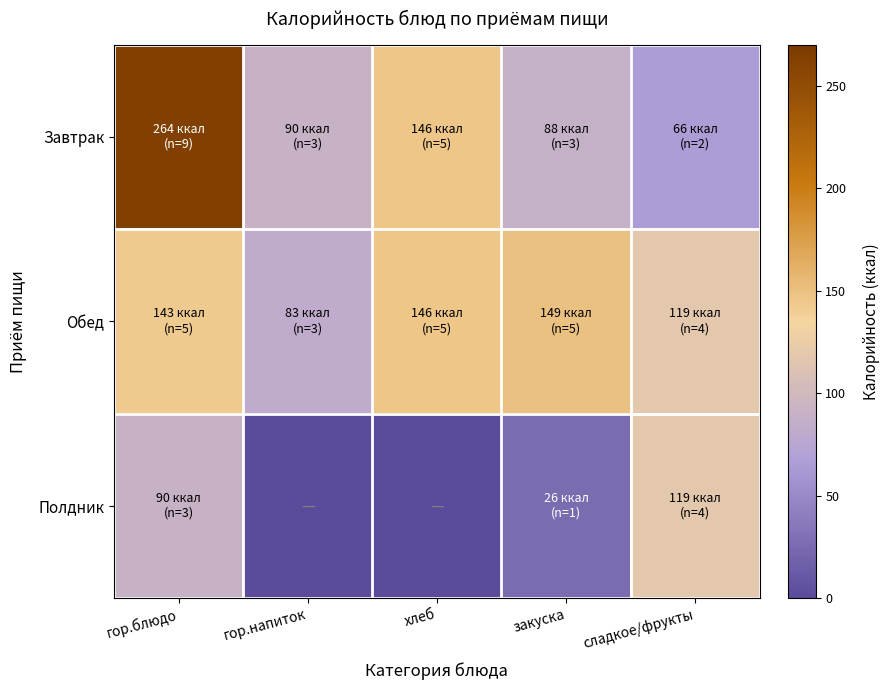

At how many categories does at least one series exceed 174?

1